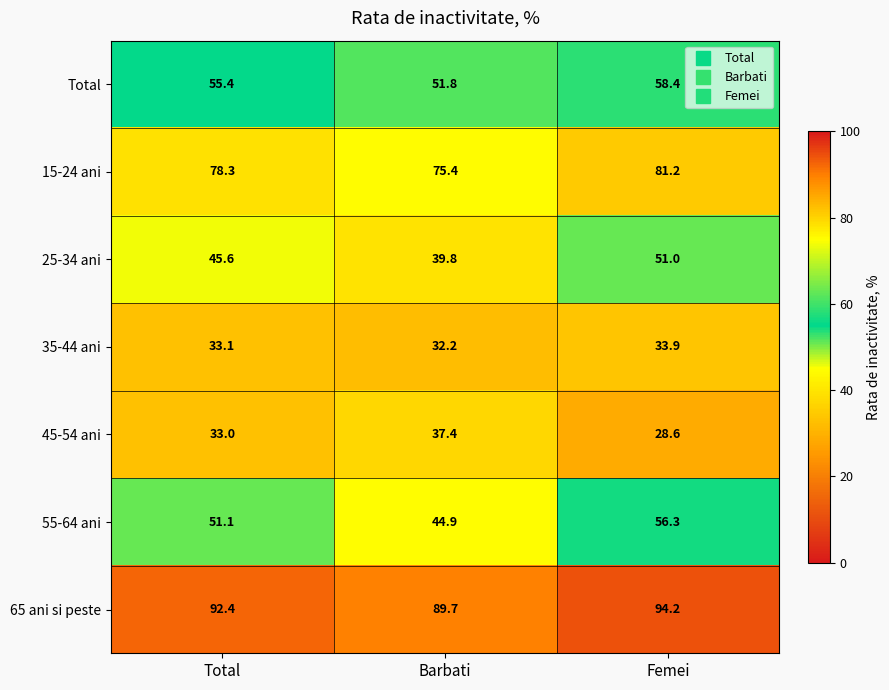

Rank the series at Total from lowest to highest value.

45-54 ani, 35-44 ani, 25-34 ani, 55-64 ani, Total, 15-24 ani, 65 ani si peste